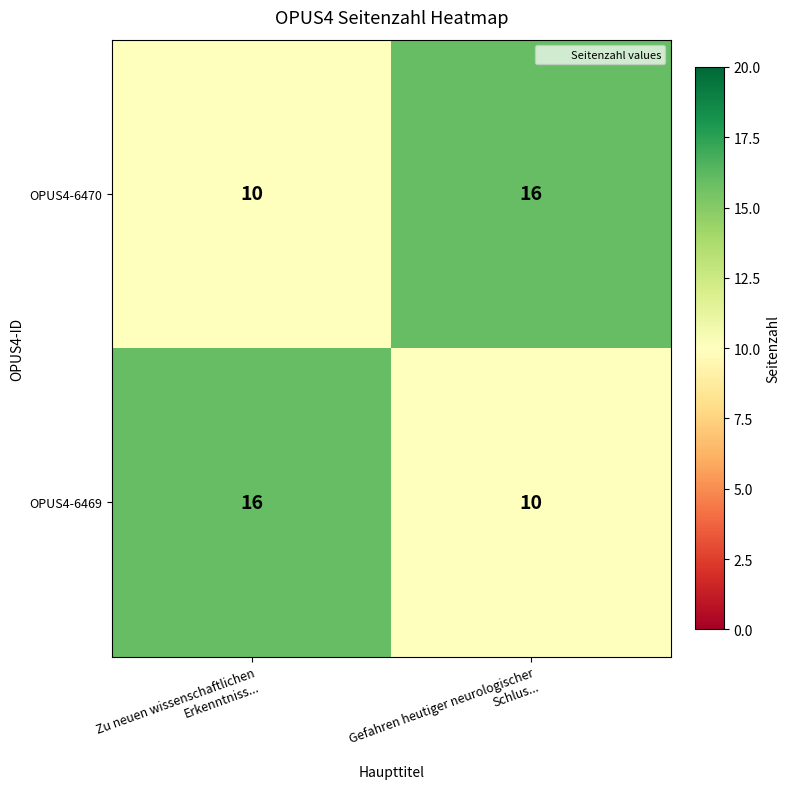

What is the minimum value for OPUS4-6470?

10